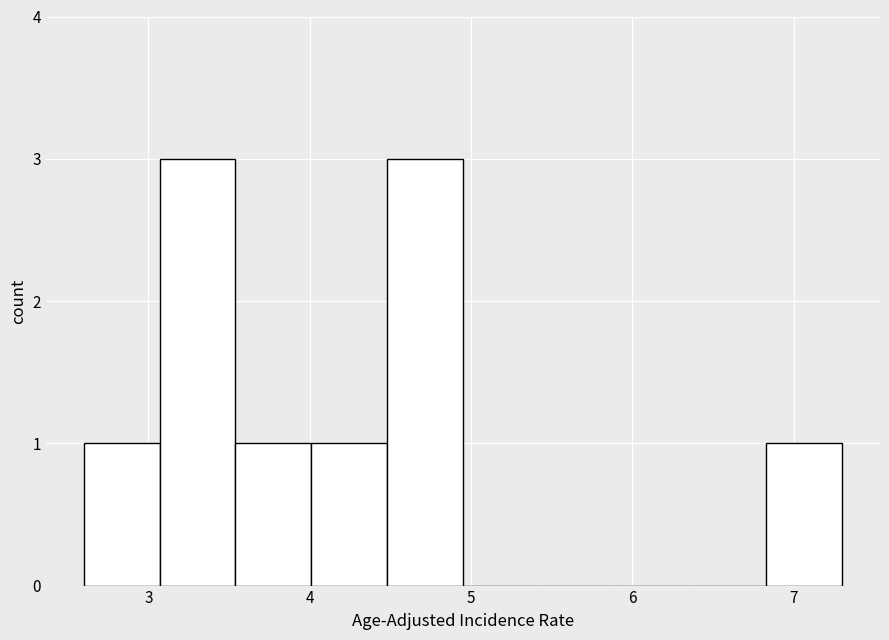

How tall is the bar that spans 2.60 to 3.07 on the x-axis? Neither the bar edges nor the heights are printed on the chart, so give them approximately, as read against the axes.

1